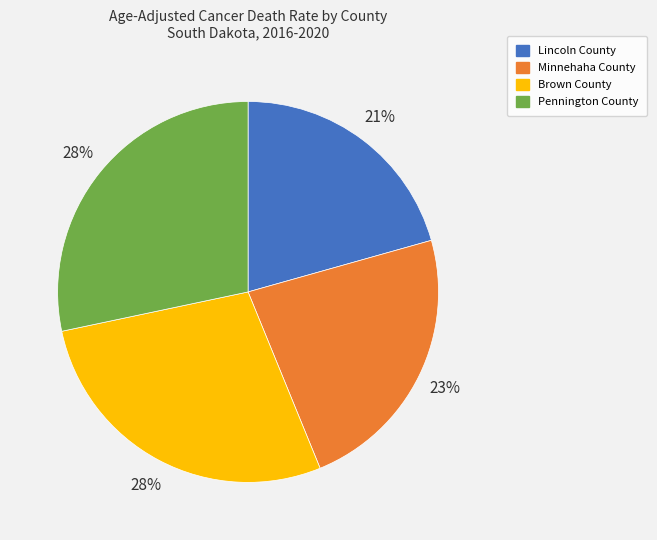

Which has a higher value, Brown County or Lincoln County?

Brown County